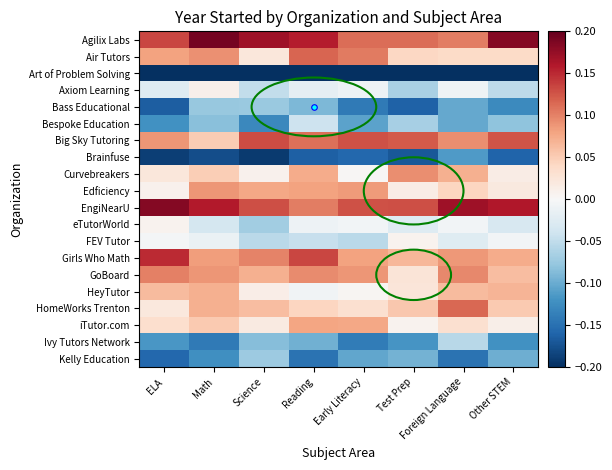

Reading left to right, extract all data points from this chart.

Agilix Labs: ELA=0.1	Math=0.2	Science=0.2	Reading=0.2	Early Literacy=0.1	Test Prep=0.1	Foreign Language=0.1	Other STEM=0.2
Air Tutors: ELA=0.1	Math=0.1	Science=0.0	Reading=0.1	Early Literacy=0.1	Test Prep=0.0	Foreign Language=0.0	Other STEM=0.0
Art of Problem Solving: ELA=-0.2	Math=-0.2	Science=-0.2	Reading=-0.2	Early Literacy=-0.2	Test Prep=-0.2	Foreign Language=-0.2	Other STEM=-0.2
Axiom Learning: ELA=-0.0	Math=0.0	Science=-0.0	Reading=-0.0	Early Literacy=-0.0	Test Prep=-0.1	Foreign Language=-0.0	Other STEM=-0.1
Bass Educational: ELA=-0.2	Math=-0.1	Science=-0.1	Reading=-0.1	Early Literacy=-0.1	Test Prep=-0.2	Foreign Language=-0.1	Other STEM=-0.1
Bespoke Education: ELA=-0.1	Math=-0.1	Science=-0.1	Reading=-0.0	Early Literacy=-0.1	Test Prep=-0.1	Foreign Language=-0.1	Other STEM=-0.1
Big Sky Tutoring: ELA=0.1	Math=0.1	Science=0.1	Reading=0.1	Early Literacy=0.1	Test Prep=0.1	Foreign Language=0.1	Other STEM=0.1
Brainfuse: ELA=-0.2	Math=-0.2	Science=-0.2	Reading=-0.2	Early Literacy=-0.2	Test Prep=-0.2	Foreign Language=-0.1	Other STEM=-0.2
Curvebreakers: ELA=0.0	Math=0.0	Science=0.0	Reading=0.1	Early Literacy=0.0	Test Prep=0.1	Foreign Language=0.1	Other STEM=0.0
Edficiency: ELA=0.0	Math=0.1	Science=0.1	Reading=0.1	Early Literacy=0.1	Test Prep=0.0	Foreign Language=0.0	Other STEM=0.0
EngiNearU: ELA=0.2	Math=0.2	Science=0.1	Reading=0.1	Early Literacy=0.1	Test Prep=0.1	Foreign Language=0.2	Other STEM=0.2
eTutorWorld: ELA=0.0	Math=-0.0	Science=-0.1	Reading=-0.0	Early Literacy=-0.0	Test Prep=-0.0	Foreign Language=-0.0	Other STEM=-0.0
FEV Tutor: ELA=-0.0	Math=-0.0	Science=-0.1	Reading=-0.0	Early Literacy=-0.1	Test Prep=0.0	Foreign Language=-0.0	Other STEM=-0.0
Girls Who Math: ELA=0.1	Math=0.1	Science=0.1	Reading=0.1	Early Literacy=0.1	Test Prep=0.1	Foreign Language=0.1	Other STEM=0.1
GoBoard: ELA=0.1	Math=0.1	Science=0.1	Reading=0.1	Early Literacy=0.1	Test Prep=0.0	Foreign Language=0.1	Other STEM=0.1
HeyTutor: ELA=0.1	Math=0.1	Science=0.0	Reading=-0.0	Early Literacy=0.0	Test Prep=0.0	Foreign Language=0.1	Other STEM=0.1
HomeWorks Trenton: ELA=0.0	Math=0.1	Science=0.1	Reading=0.0	Early Literacy=0.0	Test Prep=0.1	Foreign Language=0.1	Other STEM=0.1
iTutor.com: ELA=0.0	Math=0.1	Science=0.0	Reading=0.1	Early Literacy=0.1	Test Prep=0.0	Foreign Language=0.0	Other STEM=0.0
Ivy Tutors Network: ELA=-0.1	Math=-0.1	Science=-0.1	Reading=-0.1	Early Literacy=-0.1	Test Prep=-0.1	Foreign Language=-0.1	Other STEM=-0.1
Kelly Education: ELA=-0.2	Math=-0.1	Science=-0.1	Reading=-0.1	Early Literacy=-0.1	Test Prep=-0.1	Foreign Language=-0.1	Other STEM=-0.1